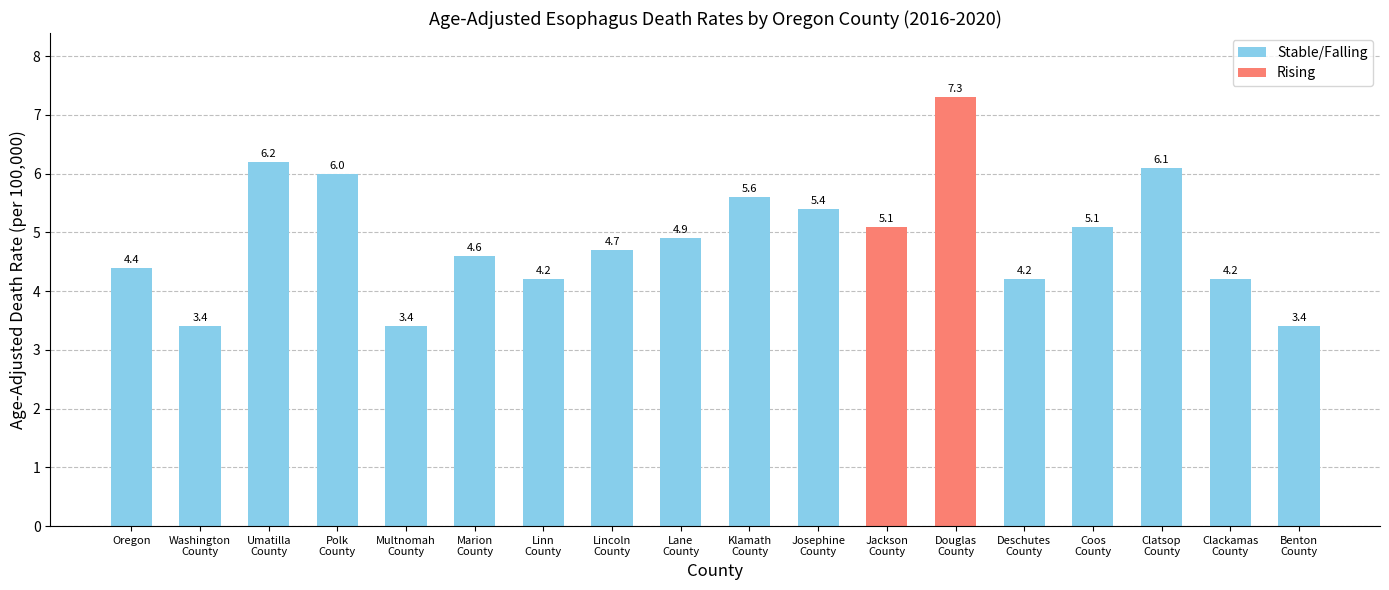

What is the difference between the second highest and minimum values?

2.8